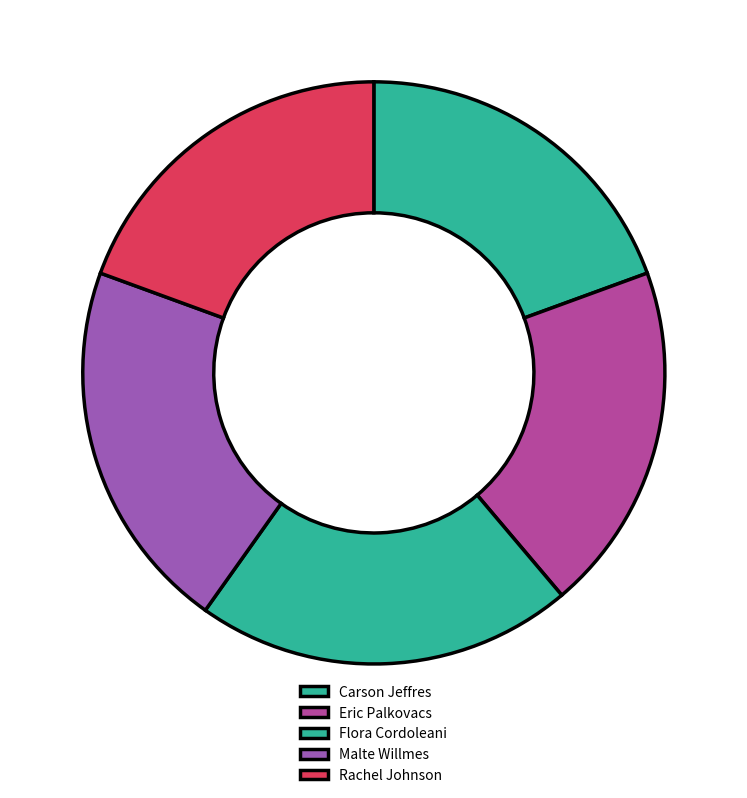

Combined, do Rachel Johnson and Carson Jeffres account for over 50%?

No